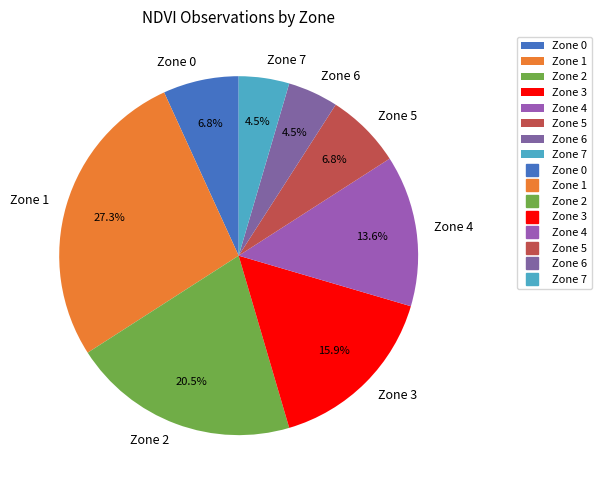

What percentage is NOT represented by Zone 1?

72.7%